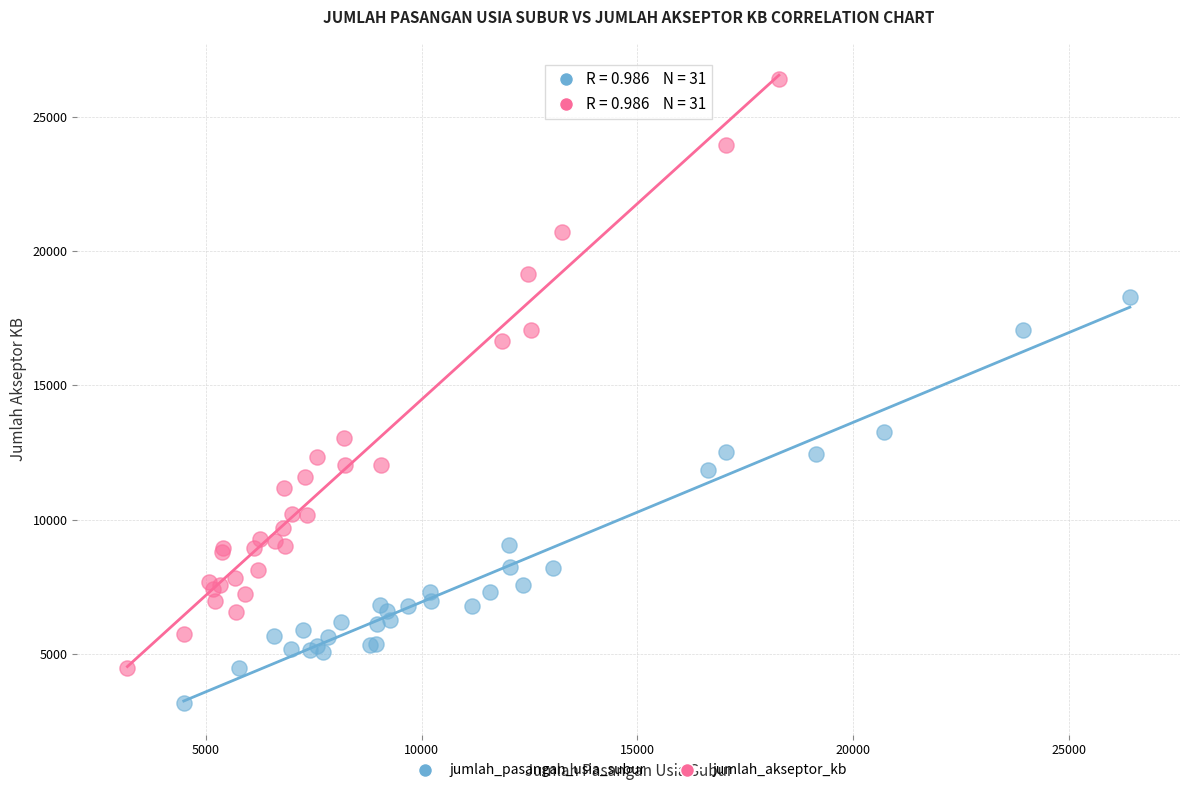

Which series contains the lowest Y value?

jumlah_pasangan_usia_subur